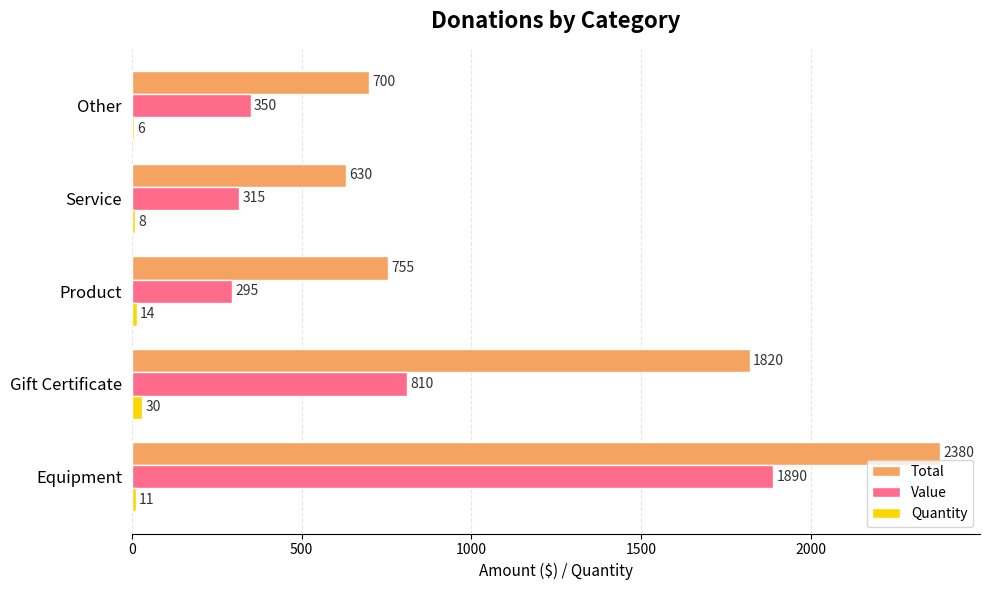

At which category does the chart reach its peak across all series?

Equipment